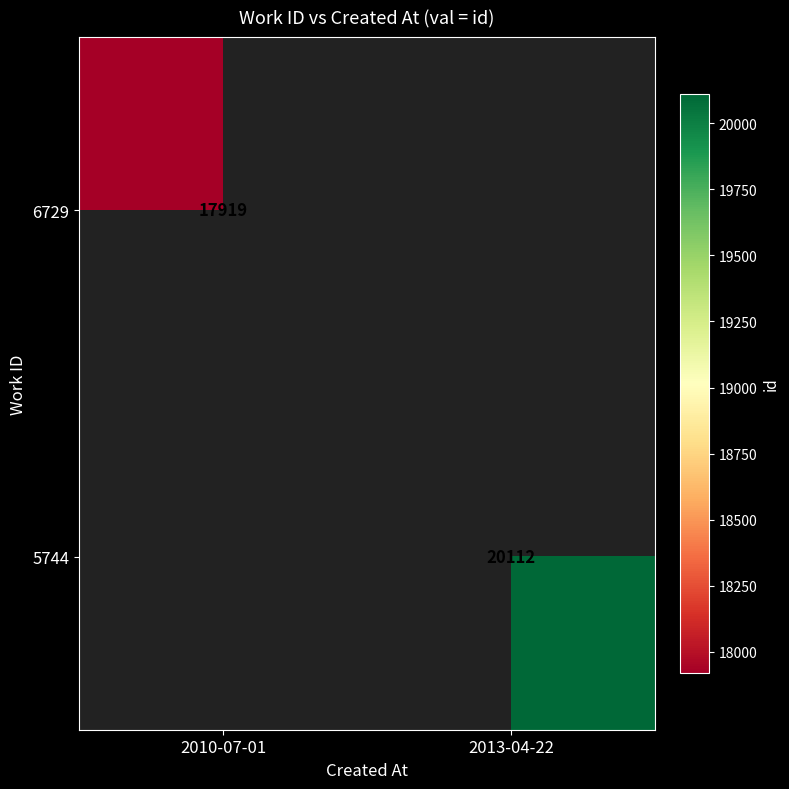

True or false: 5744 has a value of 29991 at 2013-04-22.

False